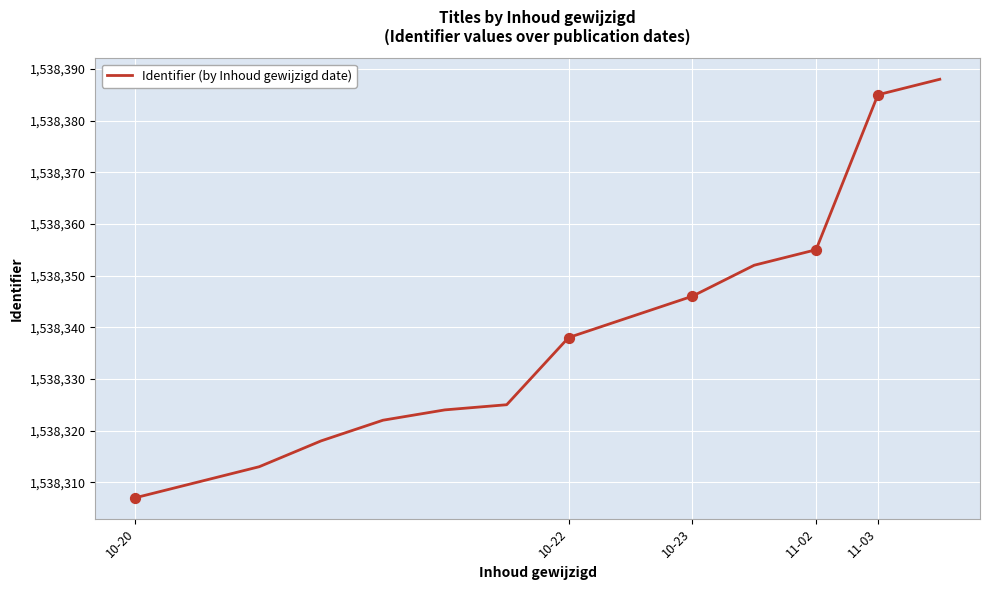

What is the minimum value shown in the chart?

1538307